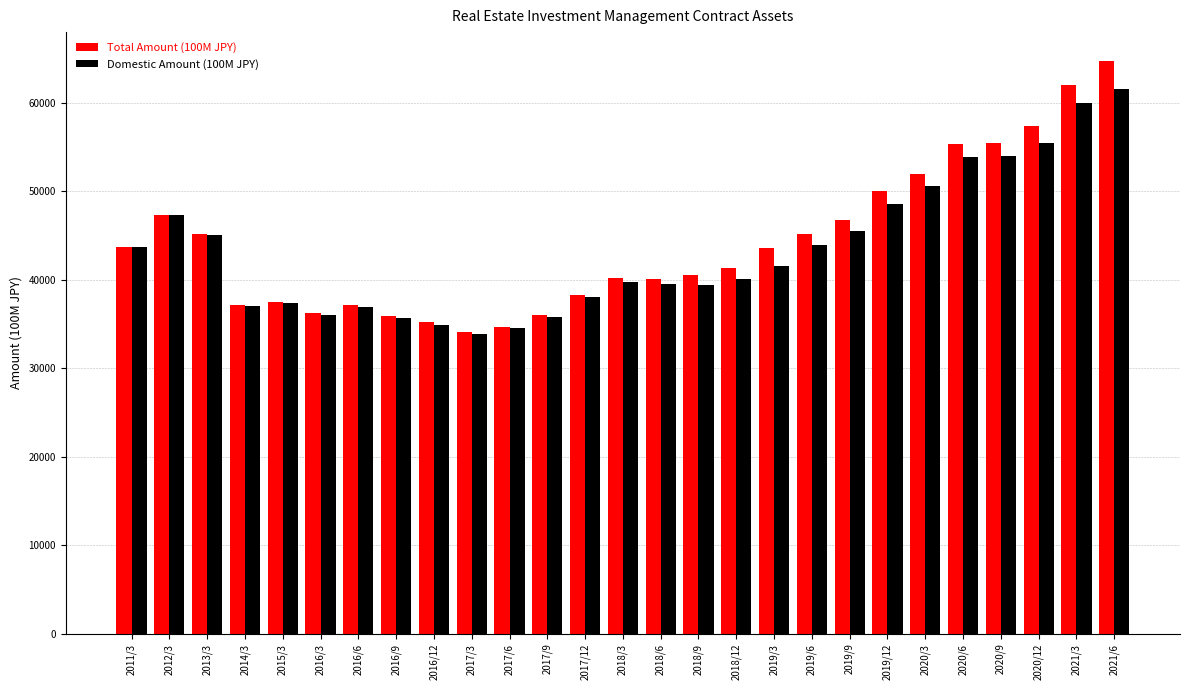

Rank the series at 2021/6 from highest to lowest value.

Total Amount (100M JPY), Domestic Amount (100M JPY)